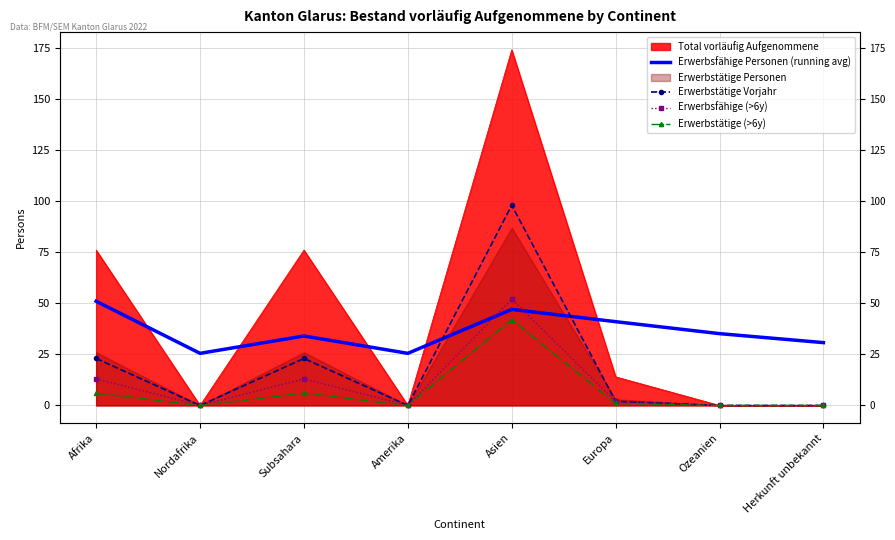

True or false: Erwerbsfähige (>6y) and Erwerbstätige Vorjahr intersect in this chart.

False